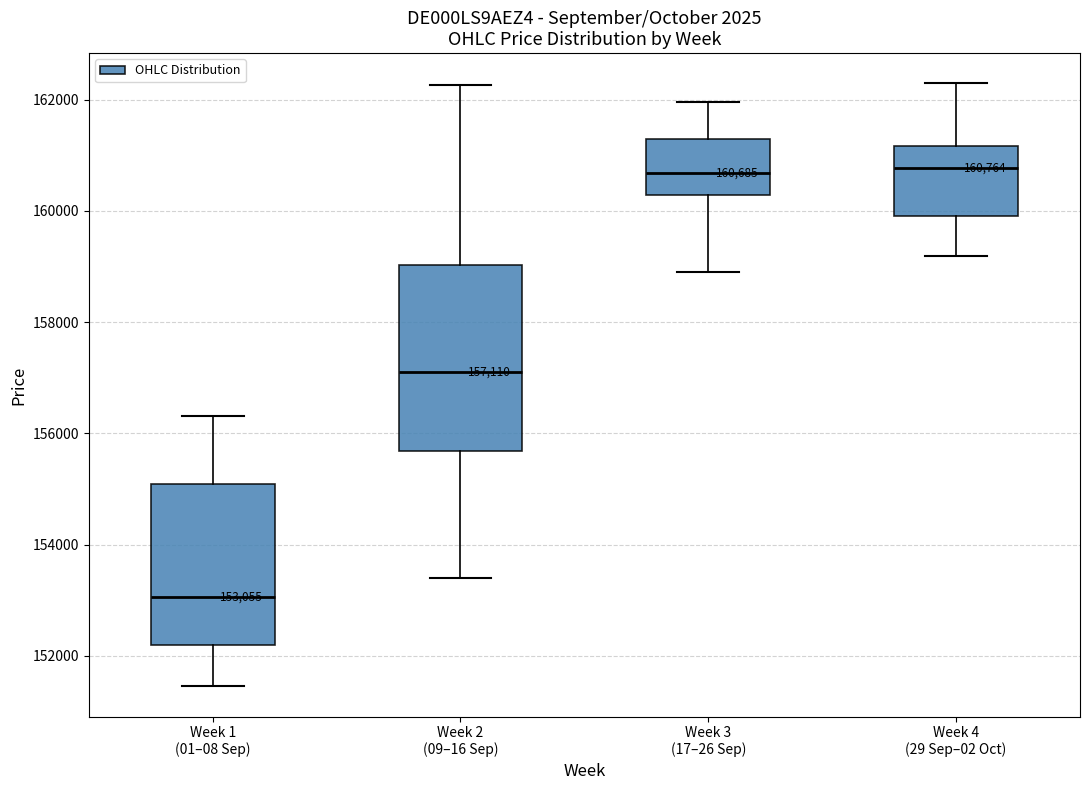

Comparing the boxes themselves (not the whiskers), which one is the tallest?

Week 2 (09–16 Sep)